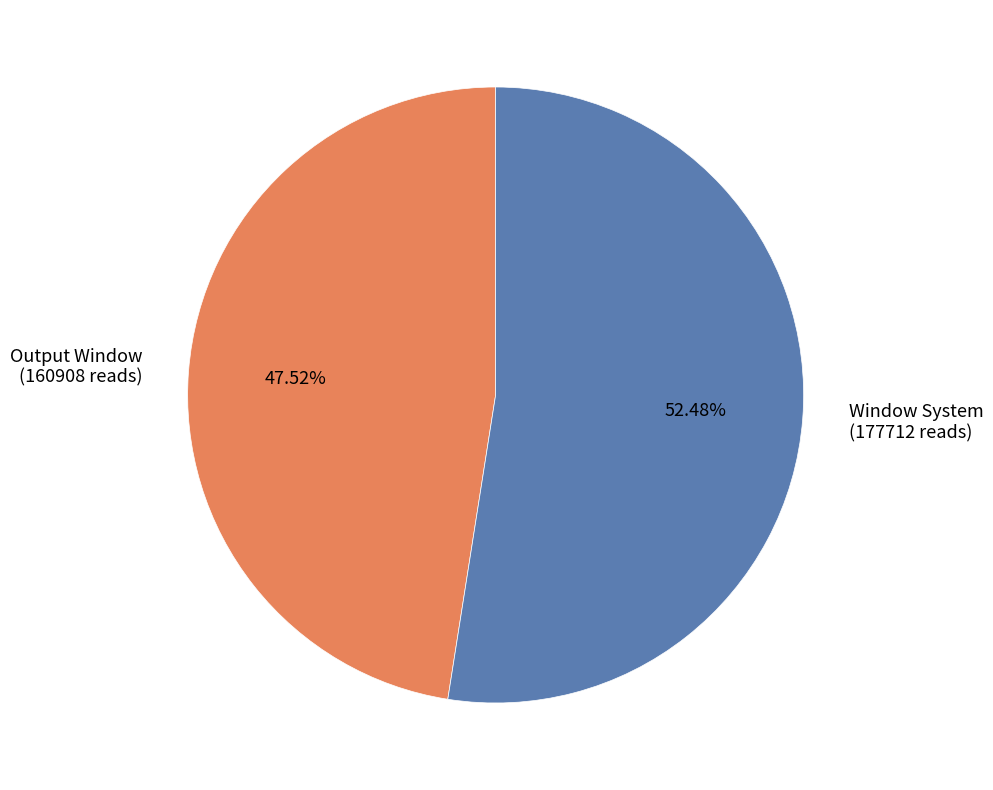

Approximately how many times larger is the value at Window System compared to Output Window?

1.1